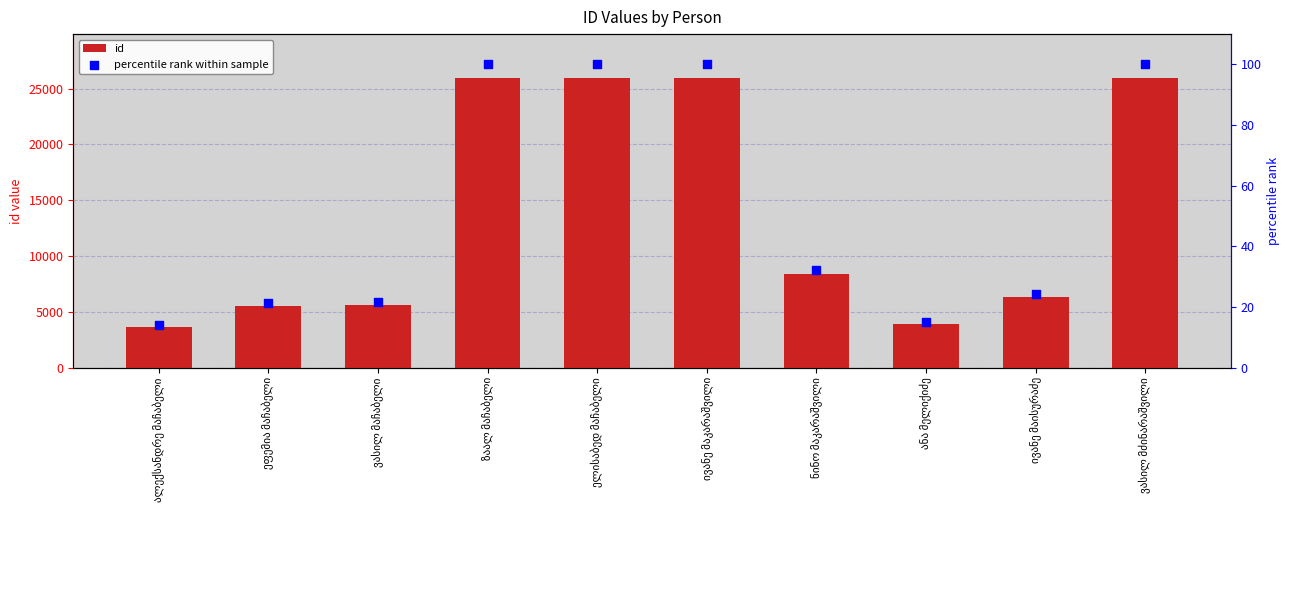

At which category is the sum across all series the highest?

ელისაბედ მაჩაბელი